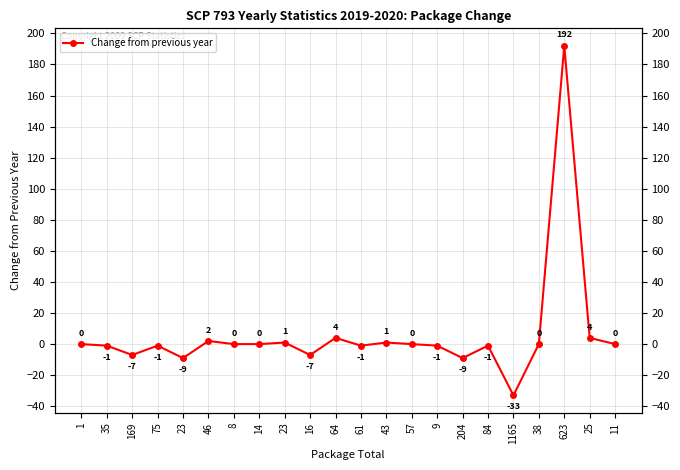

Rank the categories by value from highest to lowest.

623, 64, 25, 46, 23, 43, 1, 8, 14, 57, 38, 11, 35, 75, 61, 9, 84, 169, 16, 23, 204, 1165